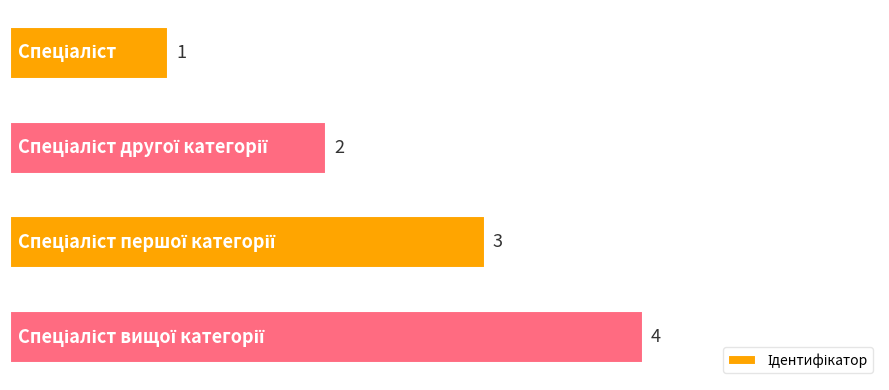

What is the value of the 1st bar from the top?

1